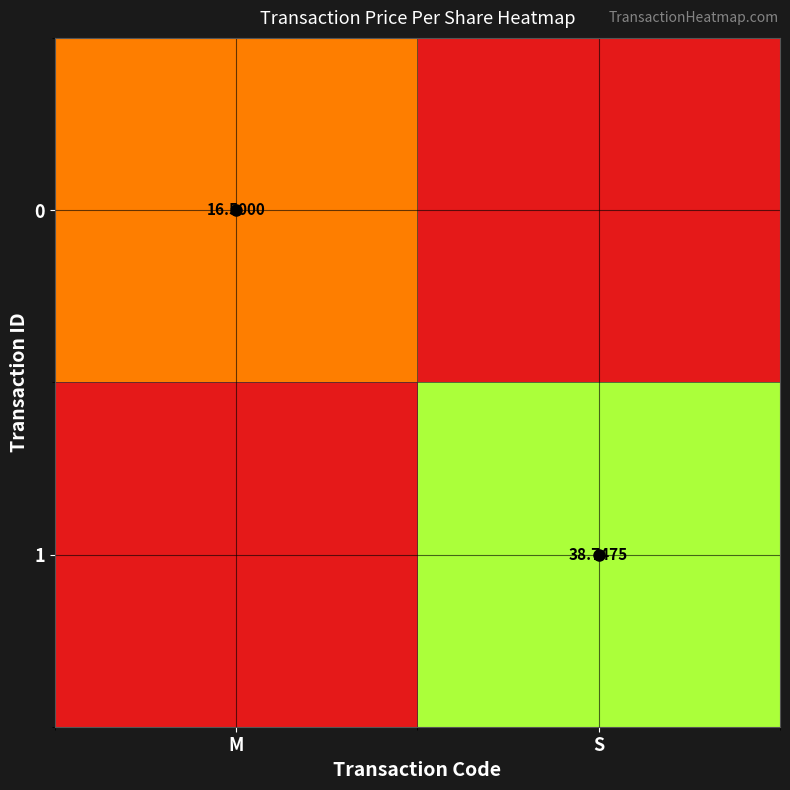

The 1 series shows 13.5 at M. True or false?

False